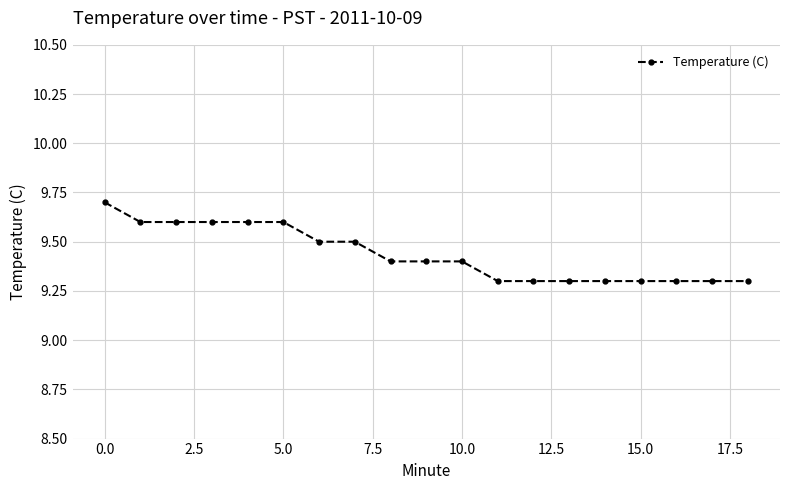

How many values are between 9 and 10?

19